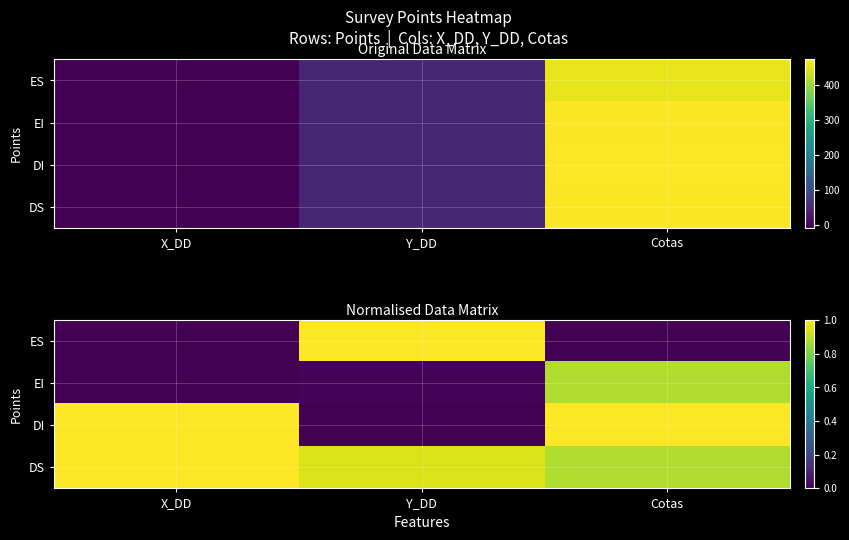

Rank the series at Cotas from lowest to highest value.

ES, EI, DS, DI